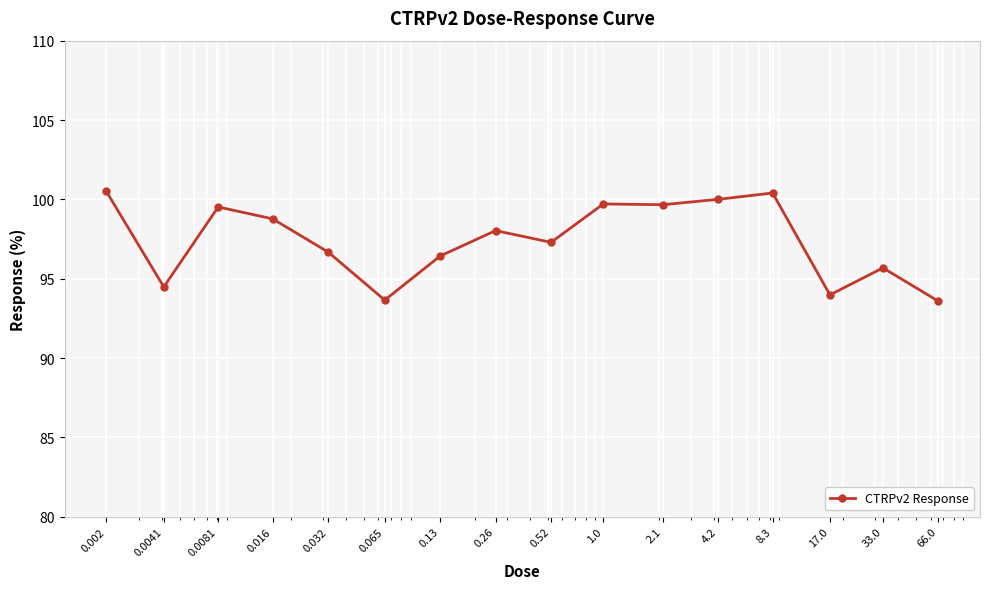

What is the sum of all values?

1558.4